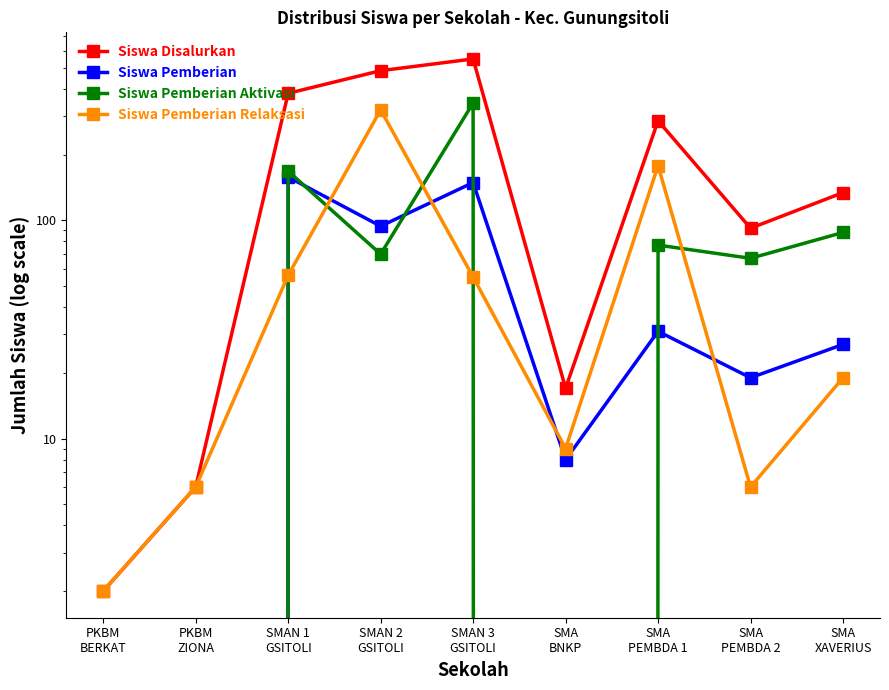

At which label does Siswa Disalurkan reach its peak?

SMAN 3
GSITOLI